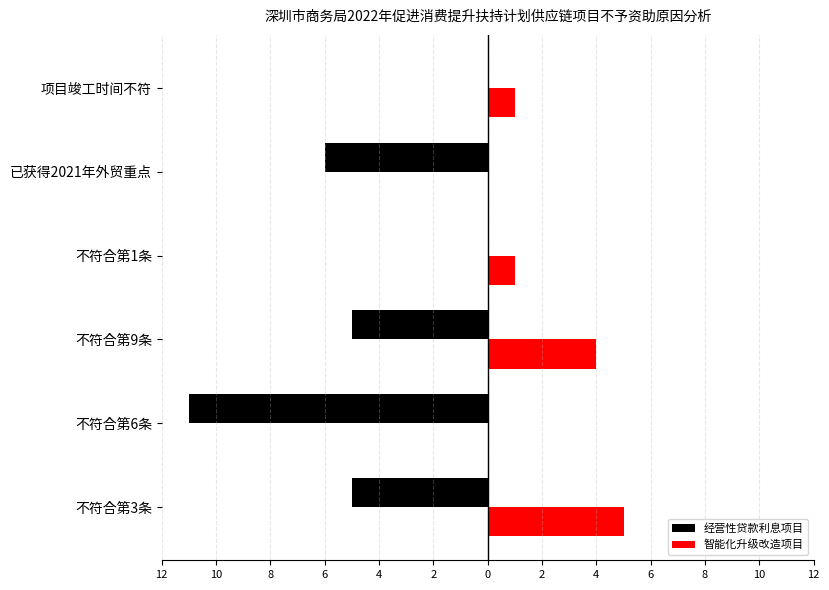

Reading left to right, extract all data points from this chart.

经营性贷款利息项目: -5	-11	-5	0	-6	0
智能化升级改造项目: 5	0	4	1	0	1